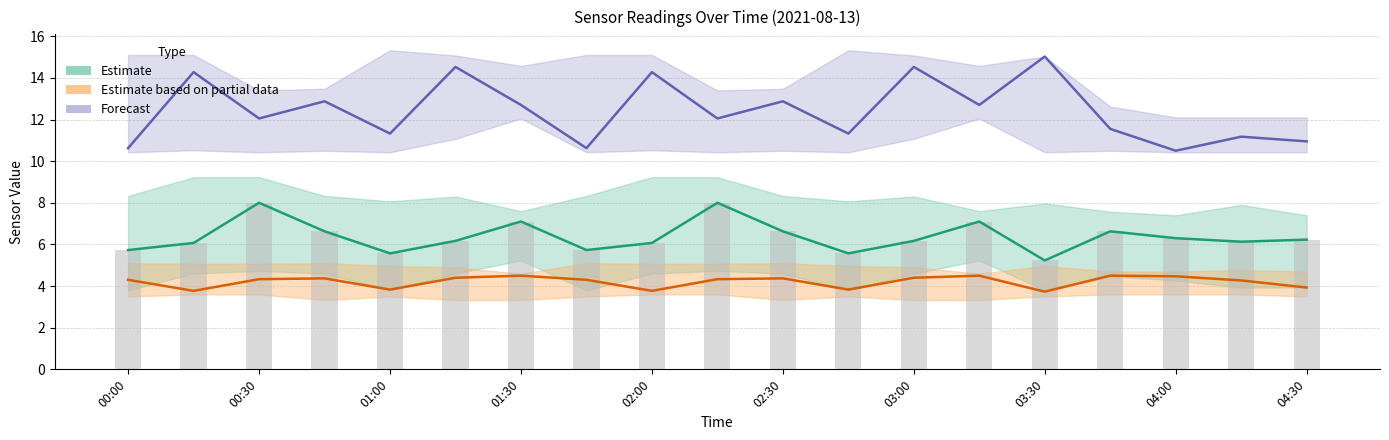

What is the value of the SDS P1 (Estimate) bar at the 12th from the left?

5.6